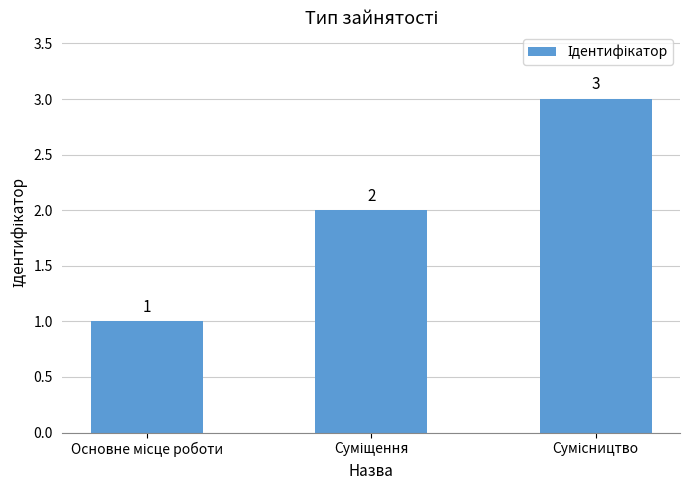

What is the sum of all values?

6